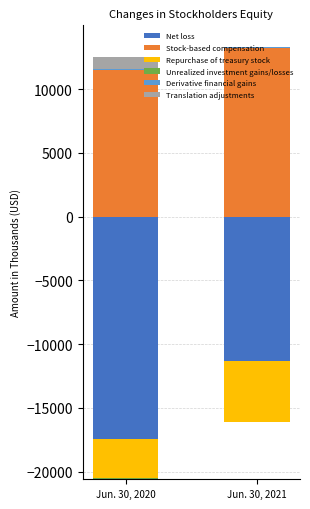

What is the maximum value for Stock-based compensation?

13231